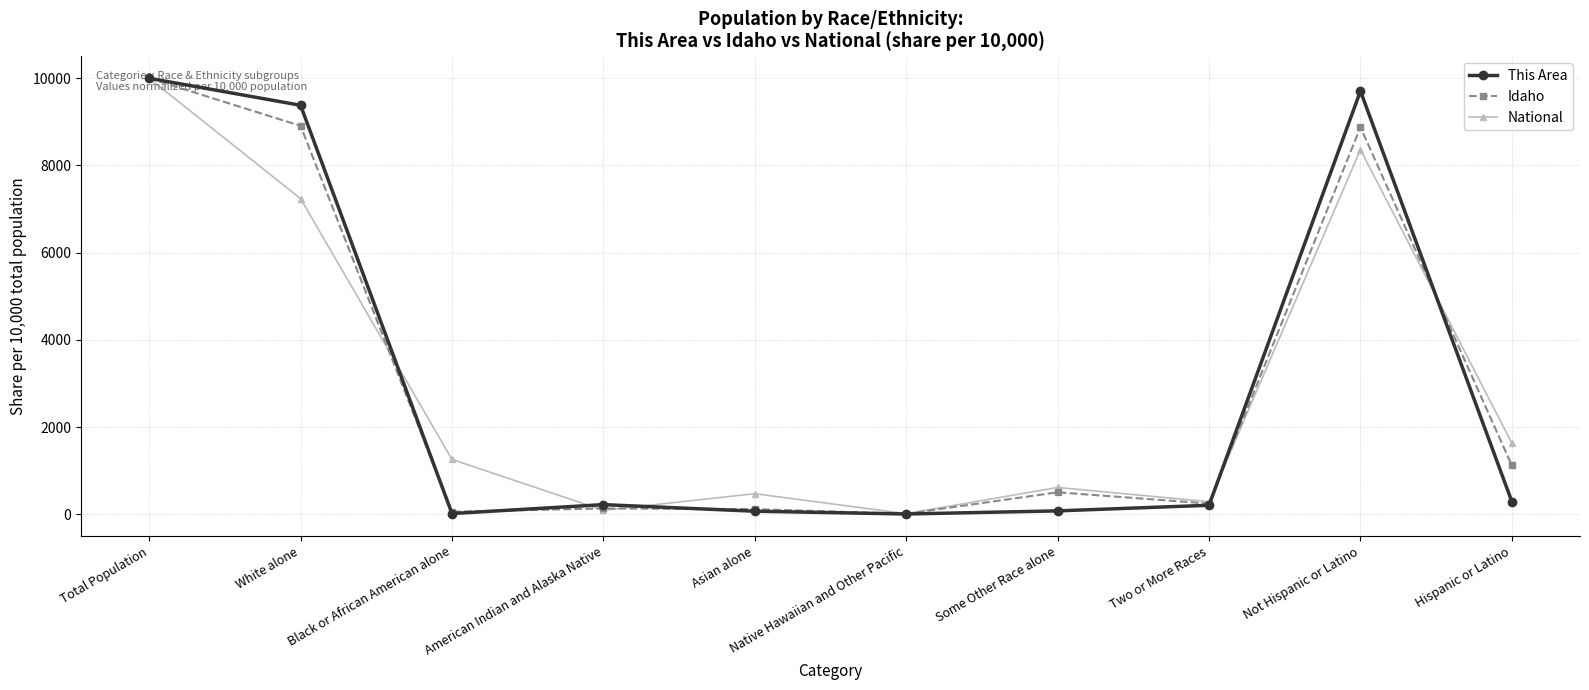

Is the value of Idaho at Asian alone greater than the value of National at Asian alone?

No